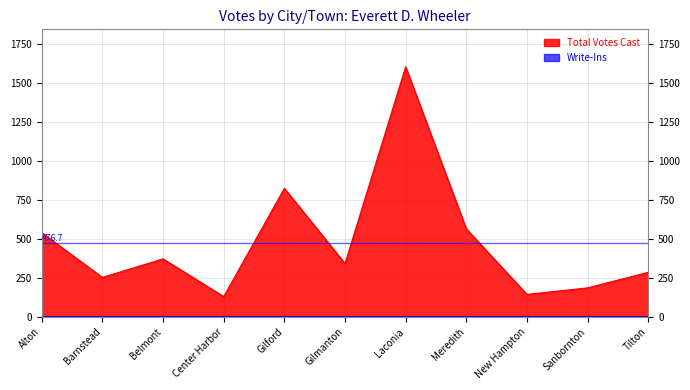

Rank the categories by value from highest to lowest.

Laconia, Gilford, Meredith, Alton, Belmont, Gilmanton, Tilton, Barnstead, Sanbornton, New Hampton, Center Harbor